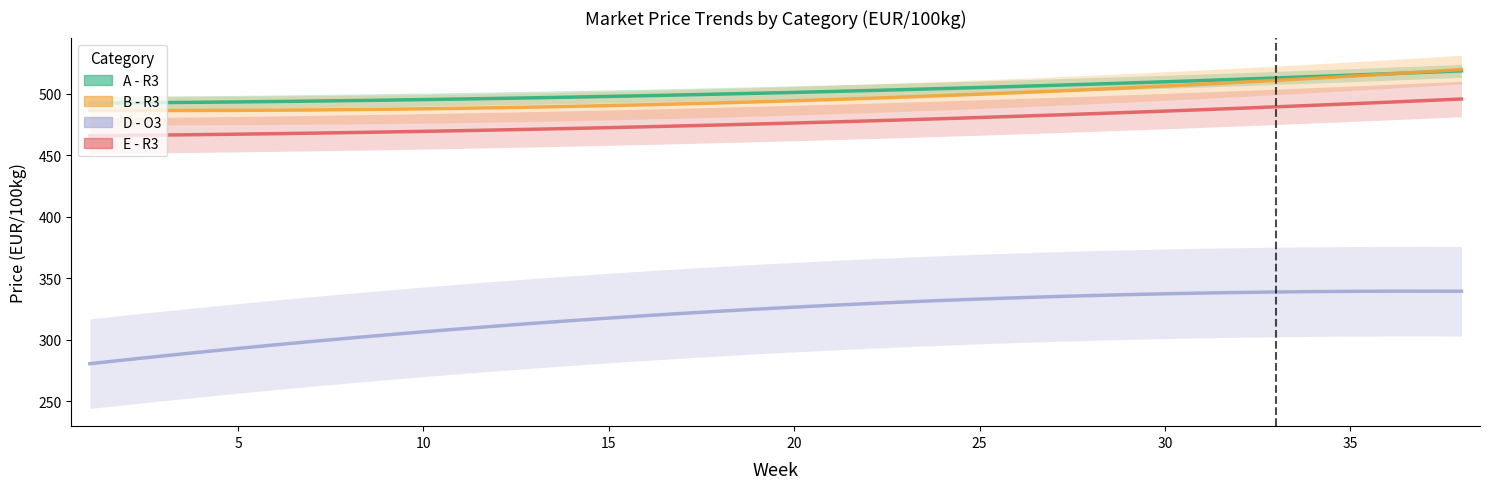

What is the smallest value displayed?

280.4